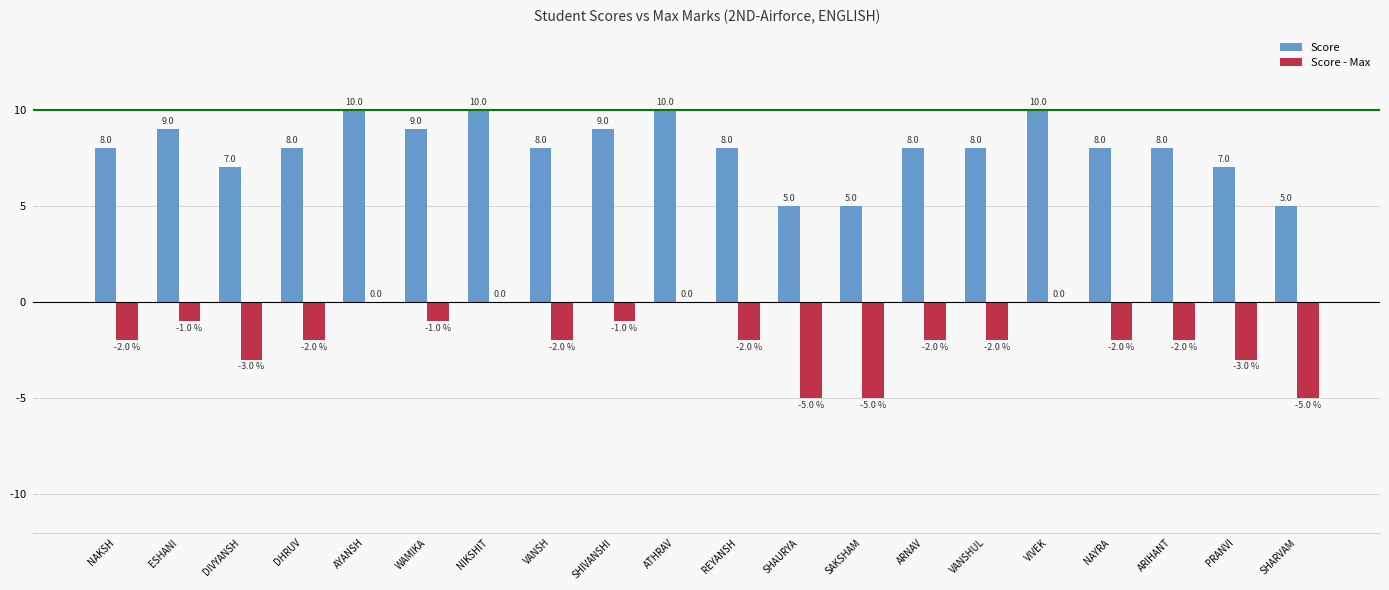

How many groups of bars are there?

20